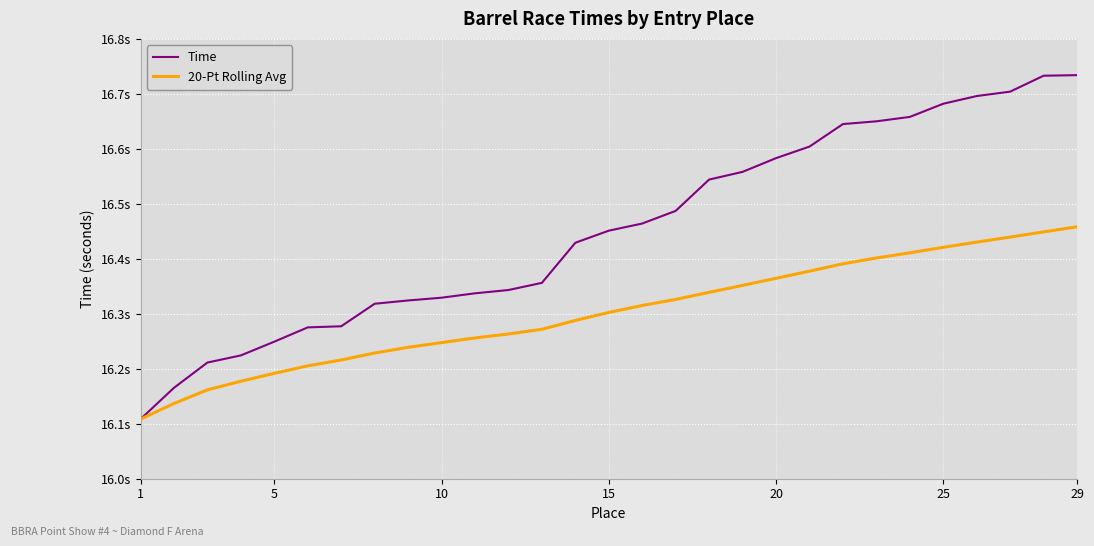

What are all the series names shown in the legend?

Time, 20-Pt Rolling Avg